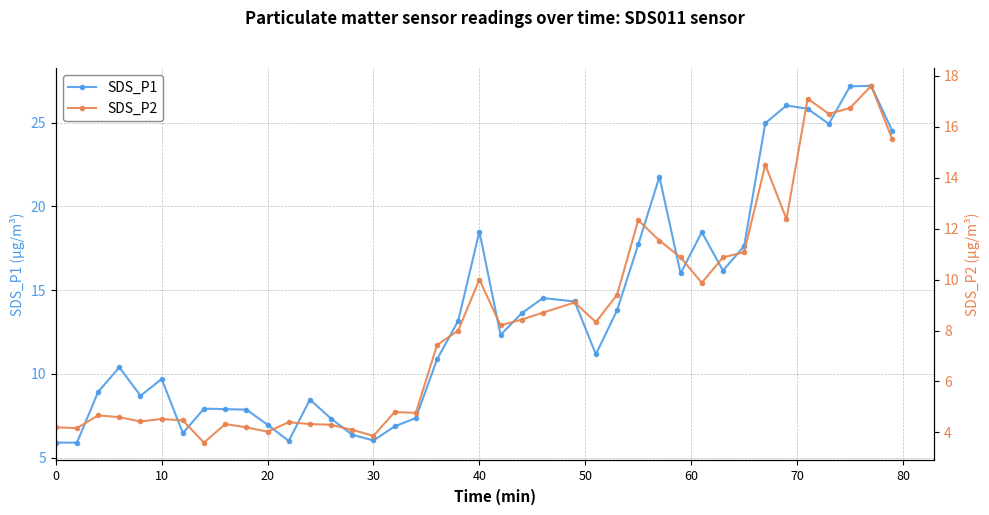

What is the minimum value for SDS_P1?

5.9